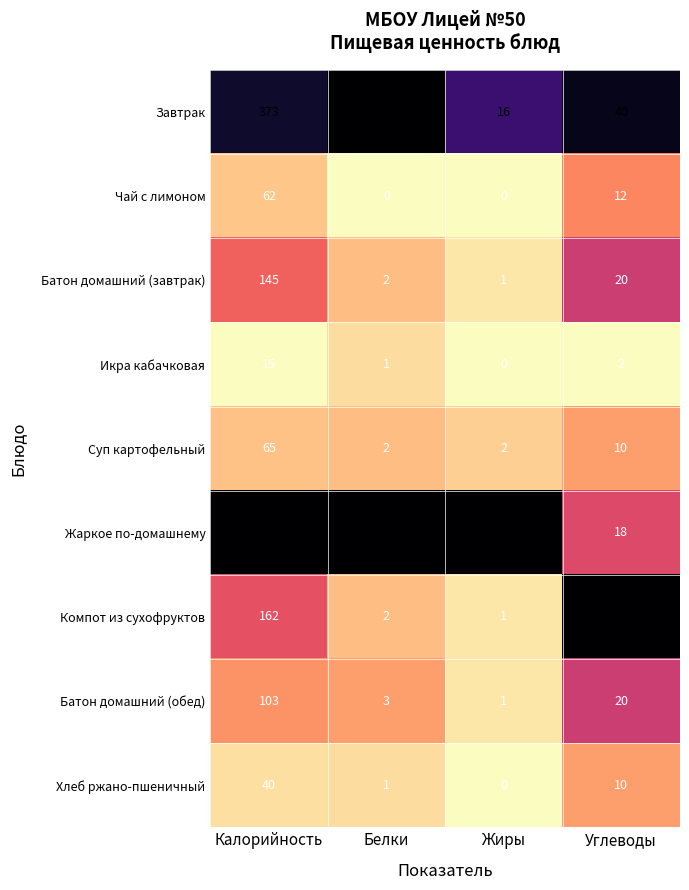

Where is Компот из сухофруктов nearest to the value 81?

Углеводы